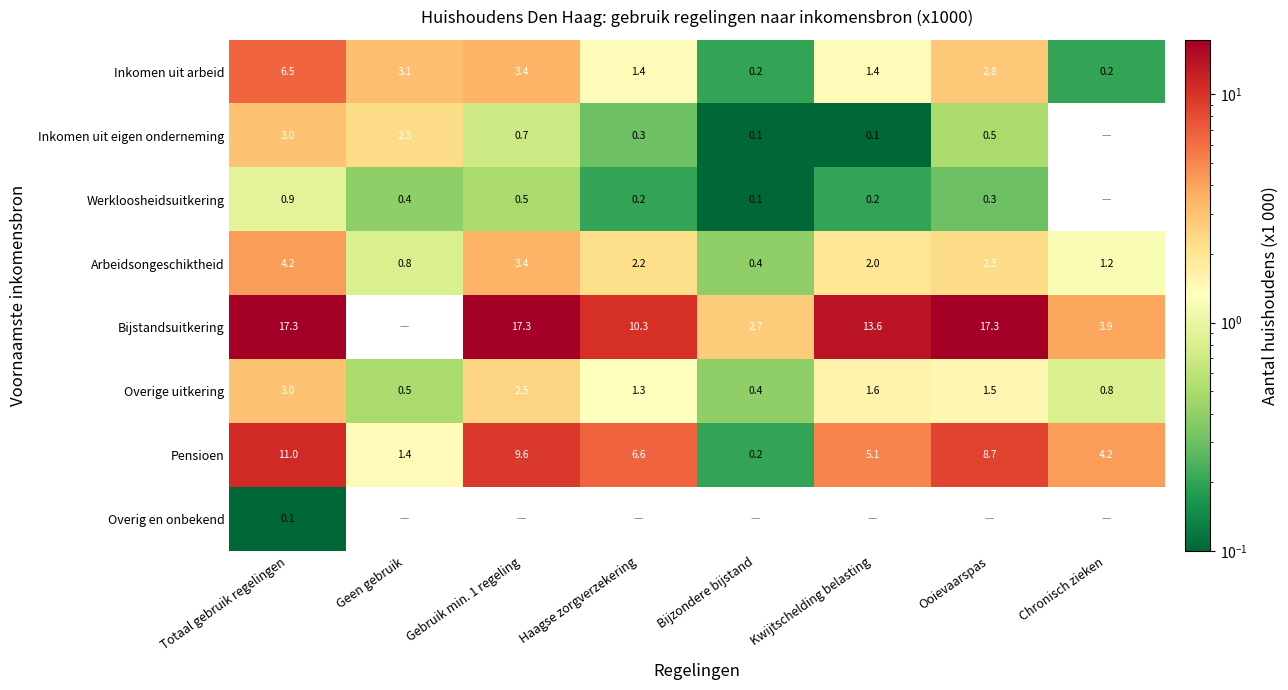

Where is Overige uitkering nearest to the value 1?

Chronisch zieken